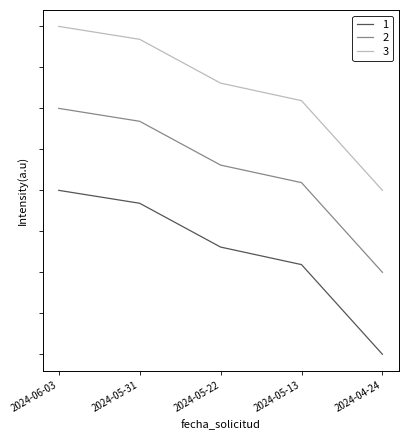

Does the chart display data point markers on the line(s)?

No